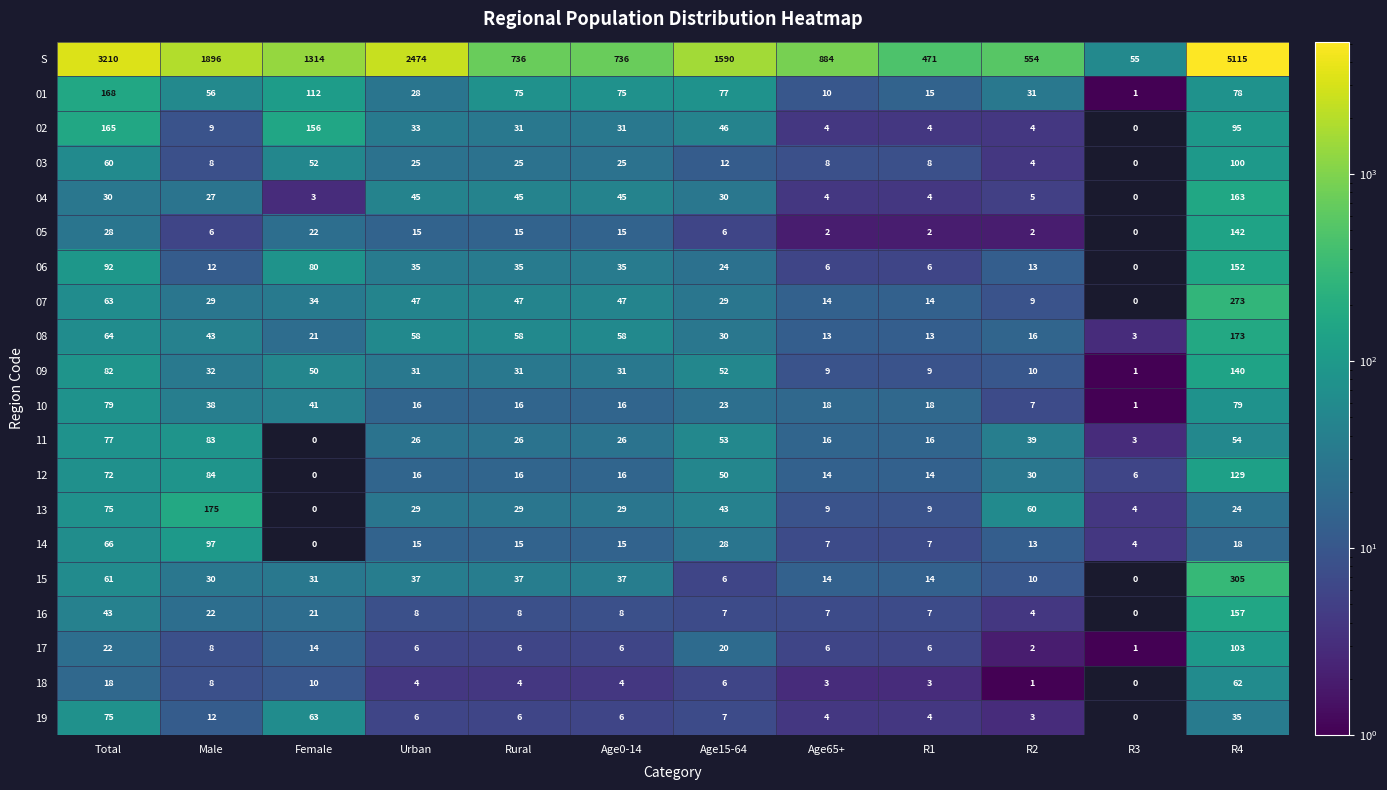

What is the spread (max minus min) of values at Age0-14?

732